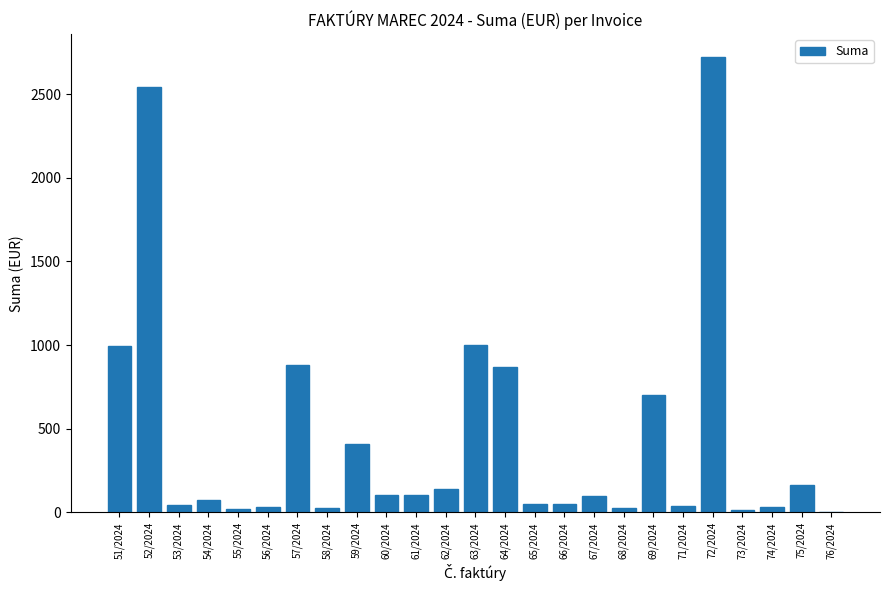

What is the greatest value displayed?

2722.1